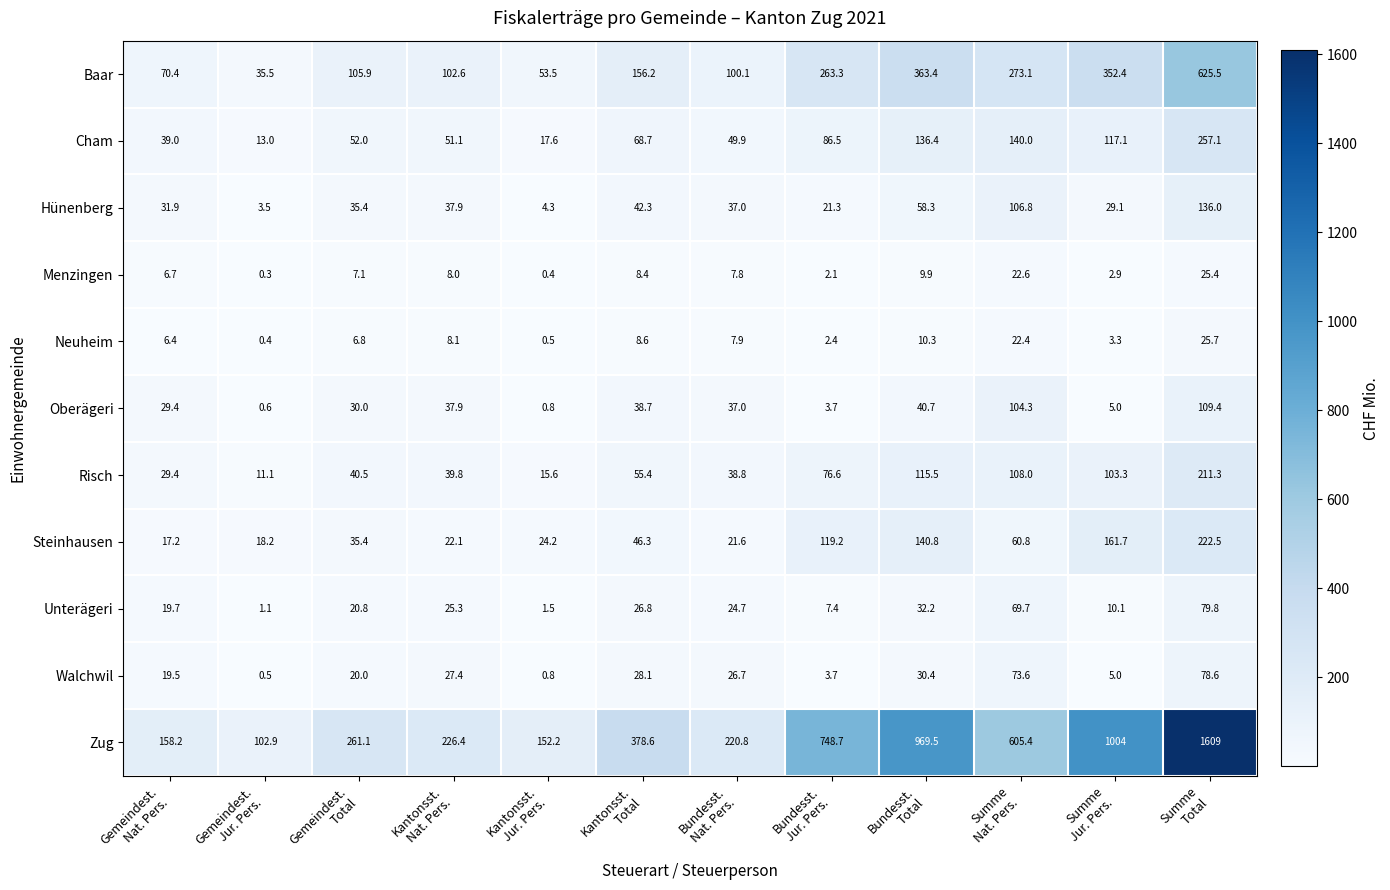

What is the average value of the Menzingen series?

8.5